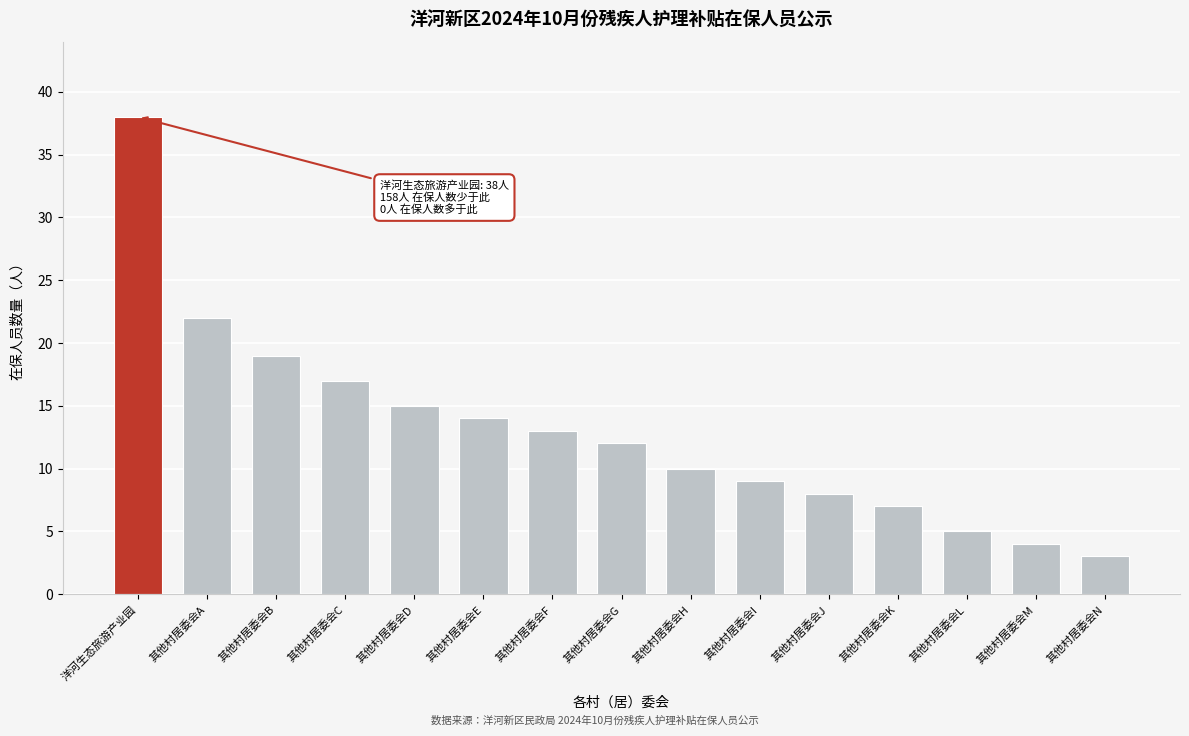

Reading right to left, what are all the values shown in this chart?

其他村居委会N=3	其他村居委会M=4	其他村居委会L=5	其他村居委会K=7	其他村居委会J=8	其他村居委会I=9	其他村居委会H=10	其他村居委会G=12	其他村居委会F=13	其他村居委会E=14	其他村居委会D=15	其他村居委会C=17	其他村居委会B=19	其他村居委会A=22	洋河生态旅游产业园=38